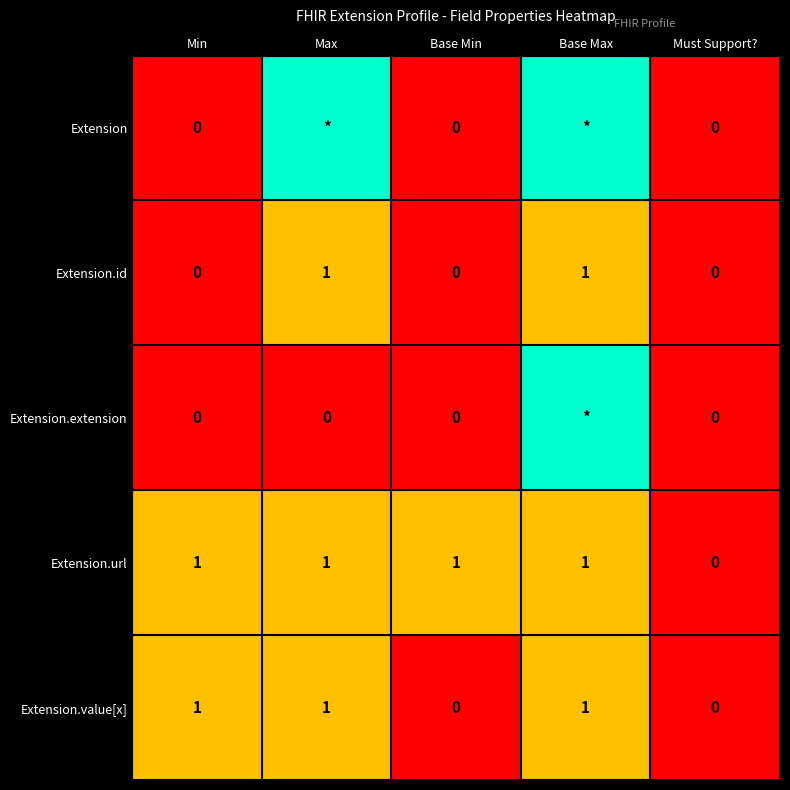

Which category has the lowest value in the Extension.url series?

Must Support?